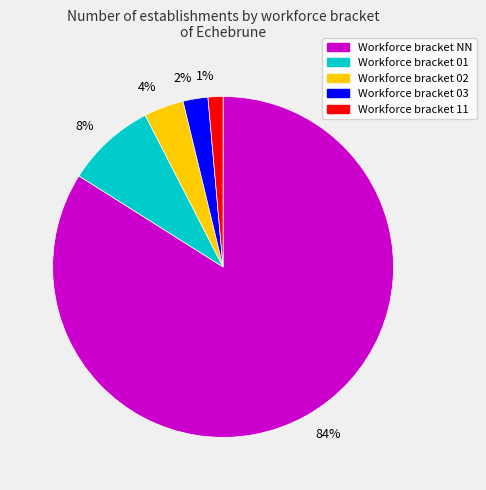

What is the largest slice in the pie chart?

Workforce bracket NN